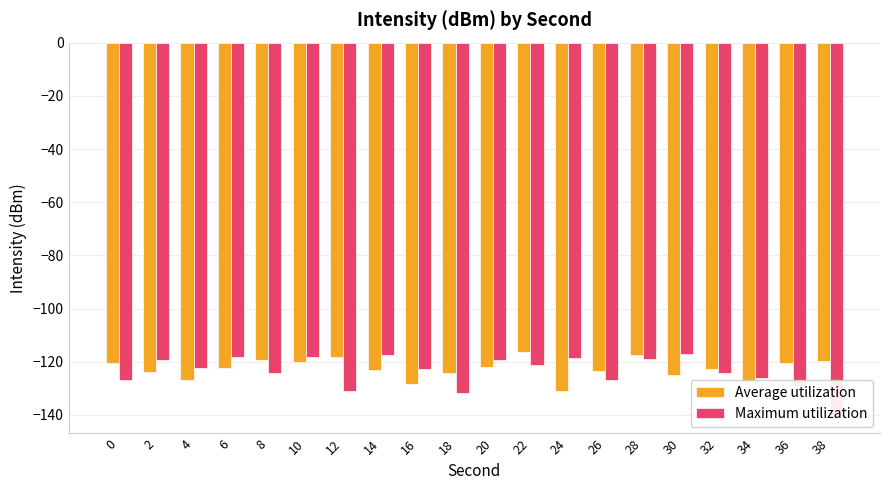

Which category has the highest value in the Maximum utilization series?

30